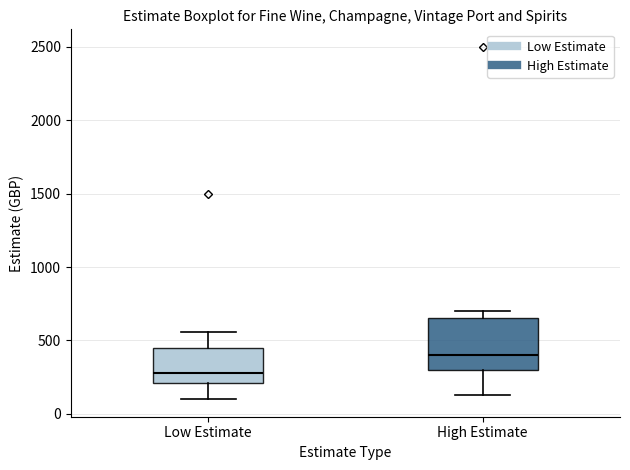

Which box is the tallest, from its lower edge to its upper edge?

High Estimate